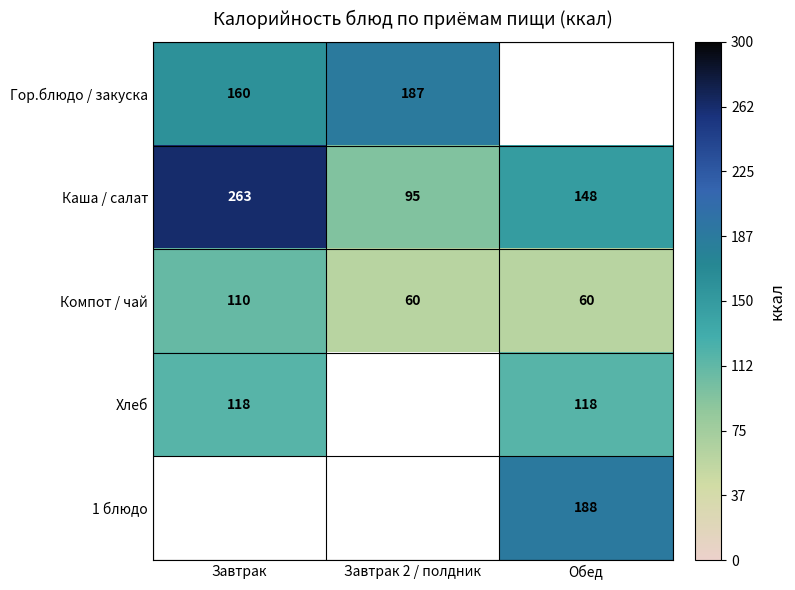

Rank the categories by Каша / салат value from lowest to highest.

Завтрак 2 / полдник, Обед, Завтрак